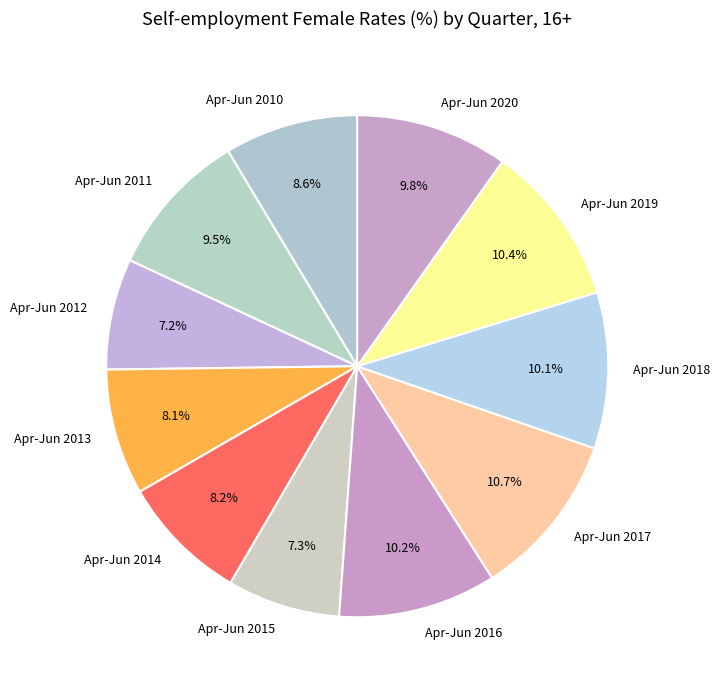

Combined, do Apr-Jun 2019 and Apr-Jun 2014 account for over 50%?

No